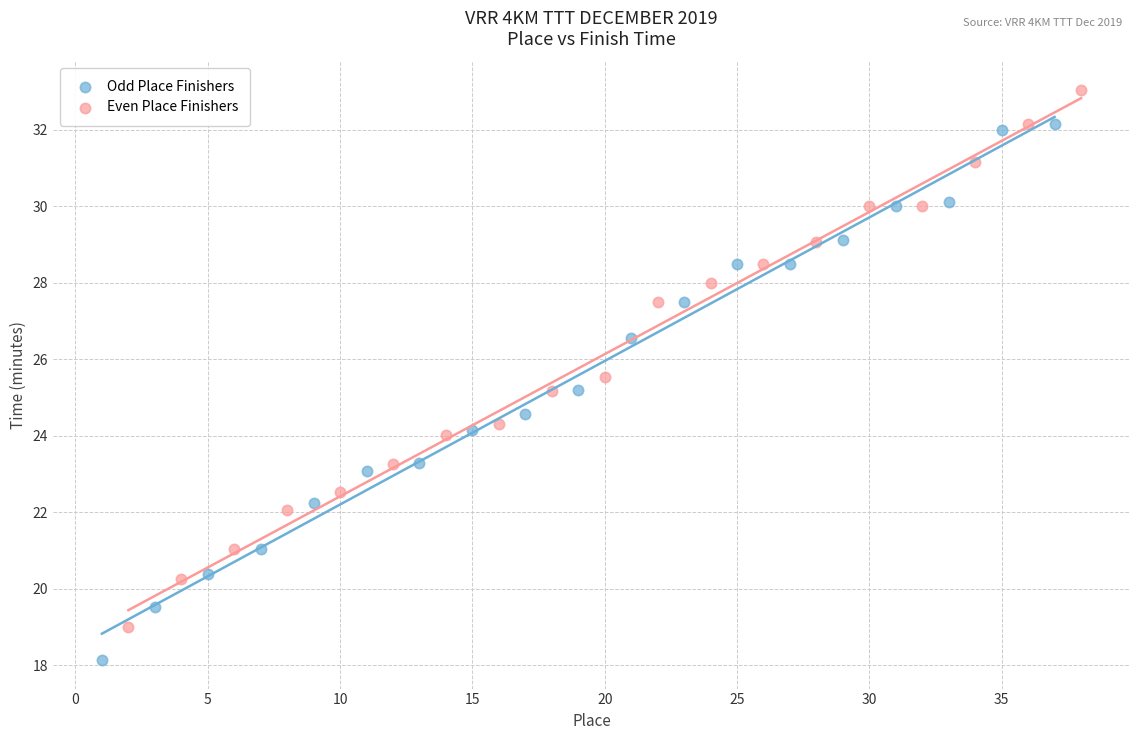

What are all the series names shown in the legend?

Odd Place Finishers, Even Place Finishers